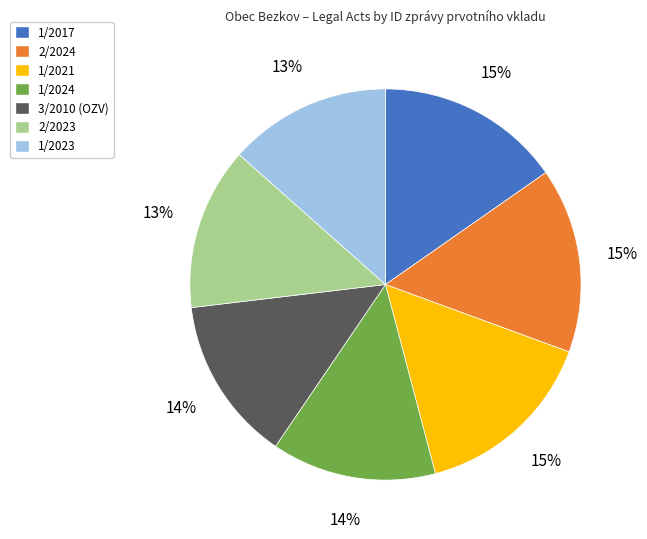

Is there a majority slice in this chart?

No